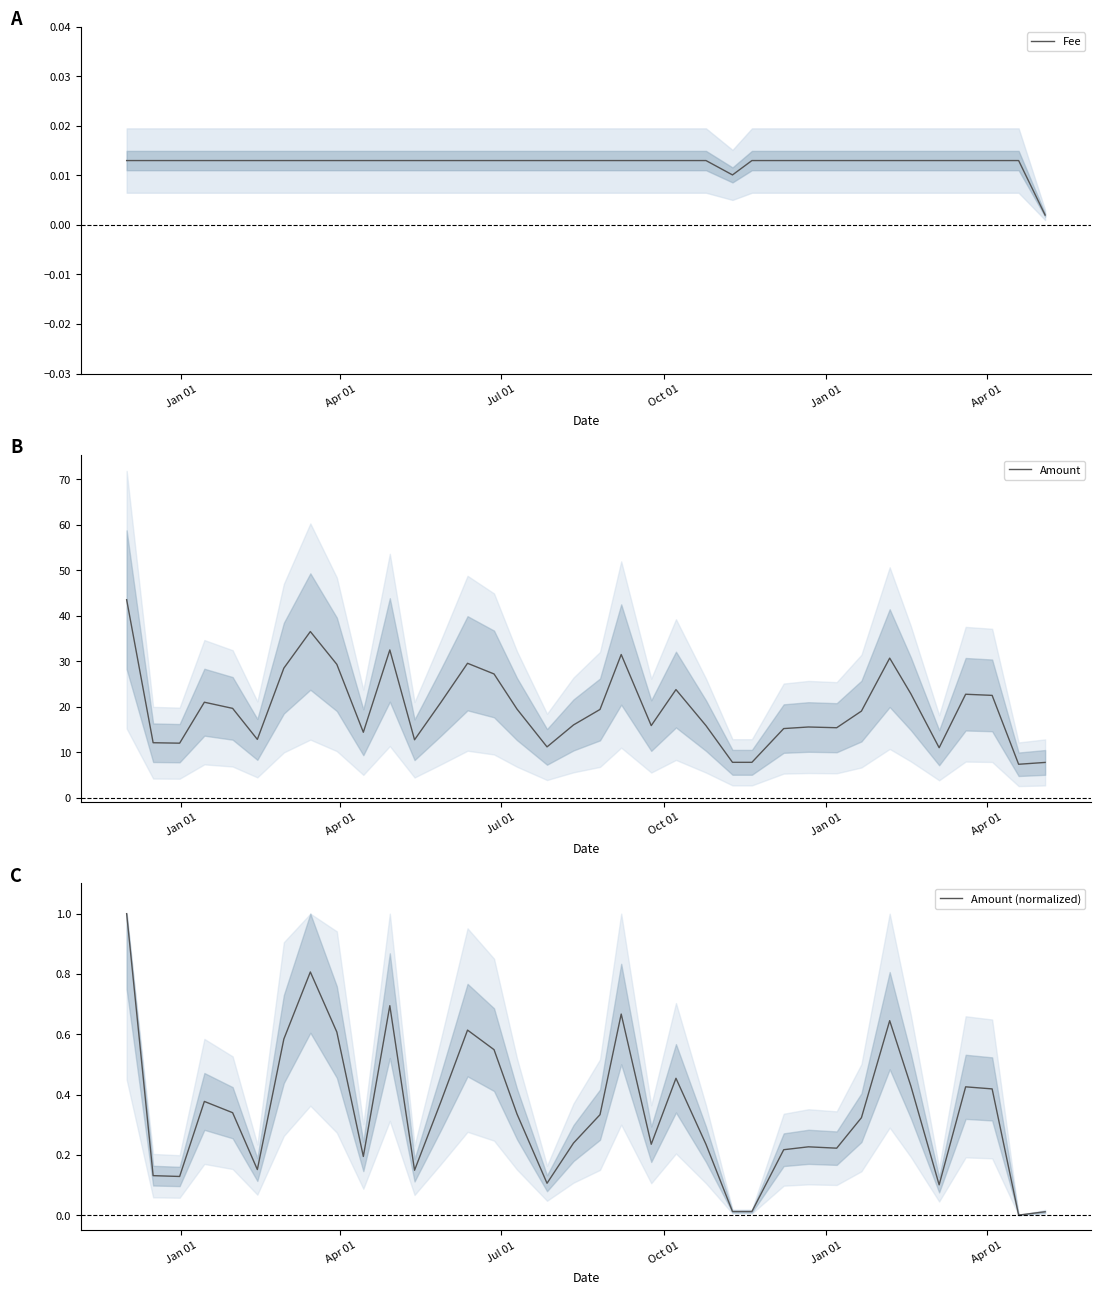

What is the highest value of the Amount series?

43.6